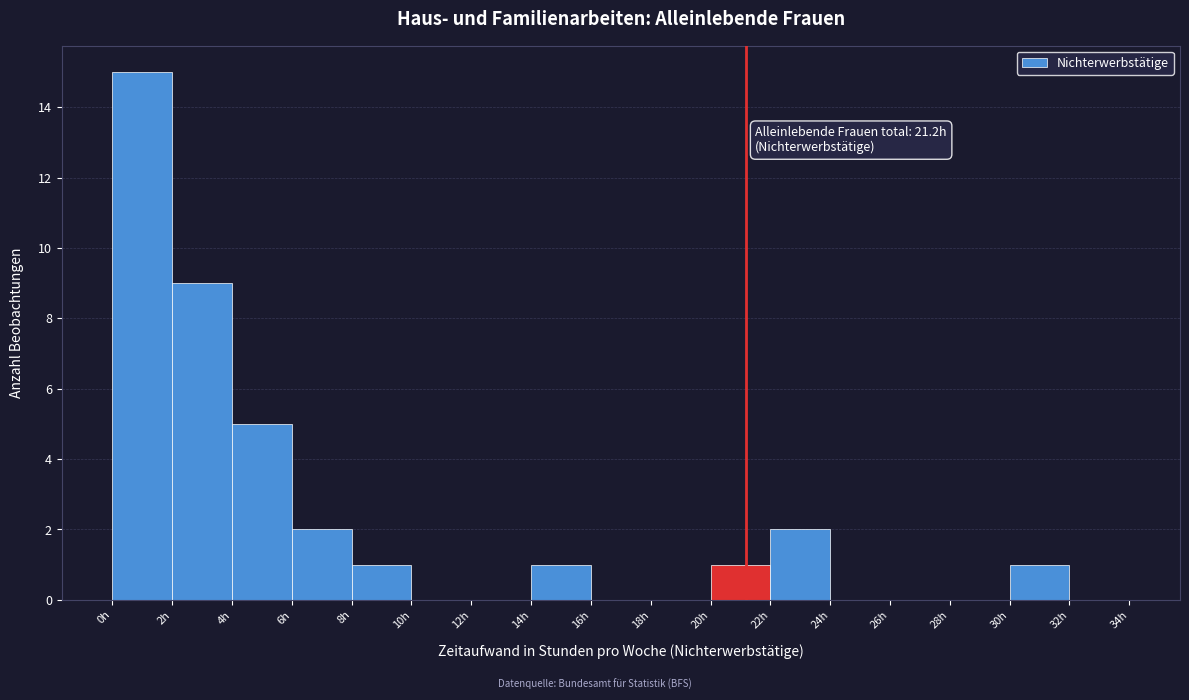

Over which range of the x-axis is the bar tallest?

0 to 2